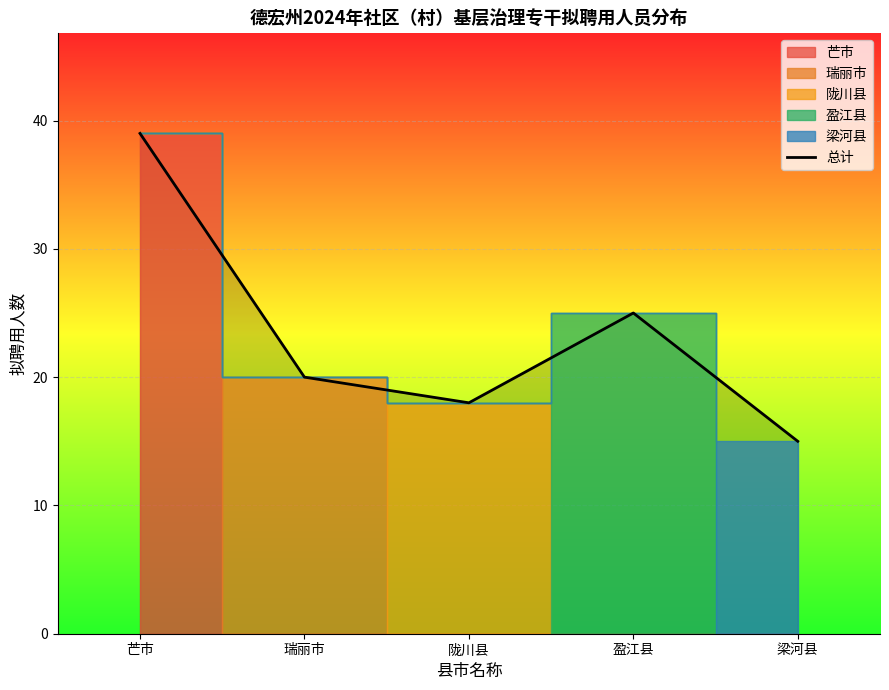

How many lines are shown in the chart?

1